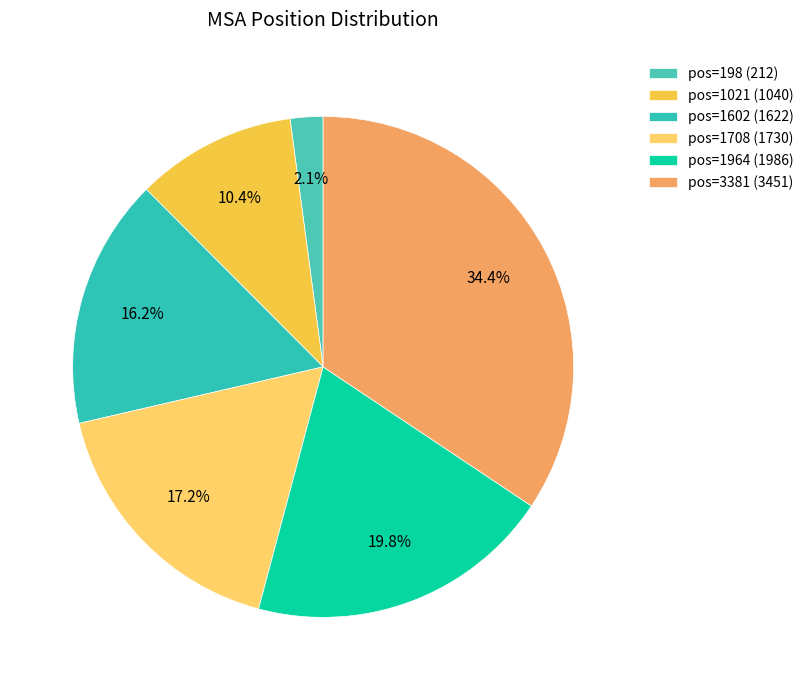

Which category has the smallest portion of the pie?

198